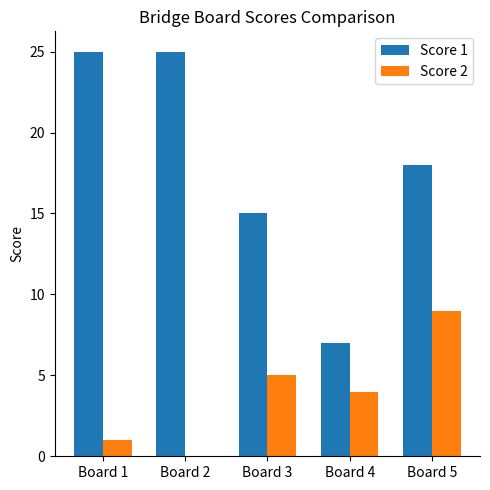

The value of Score 2 at Board 4 is 2. True or false?

False